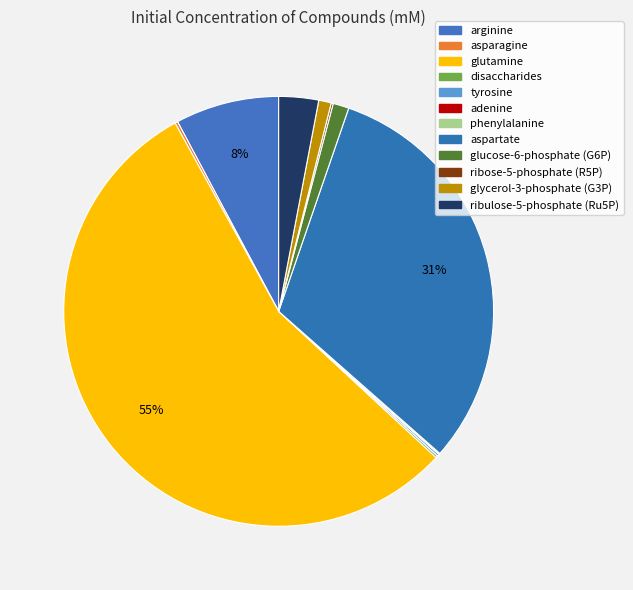

Which slice represents more than half of the pie?

glutamine